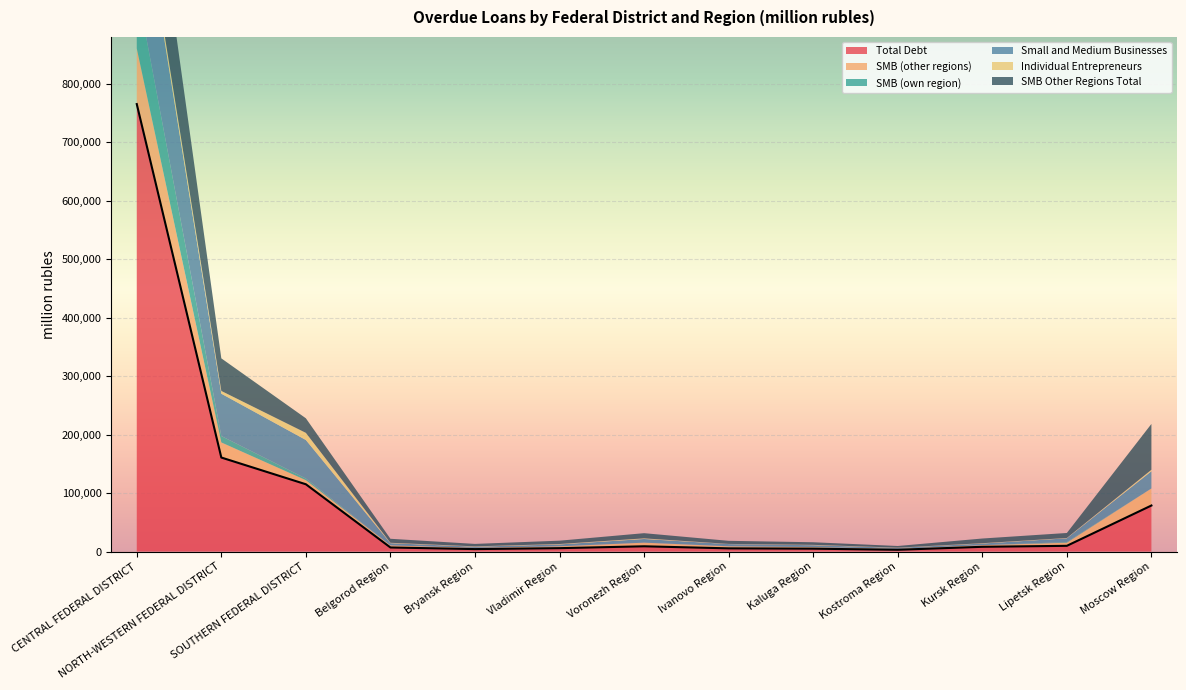

Which has a higher value, Kaluga Region or Moscow Region?

Moscow Region